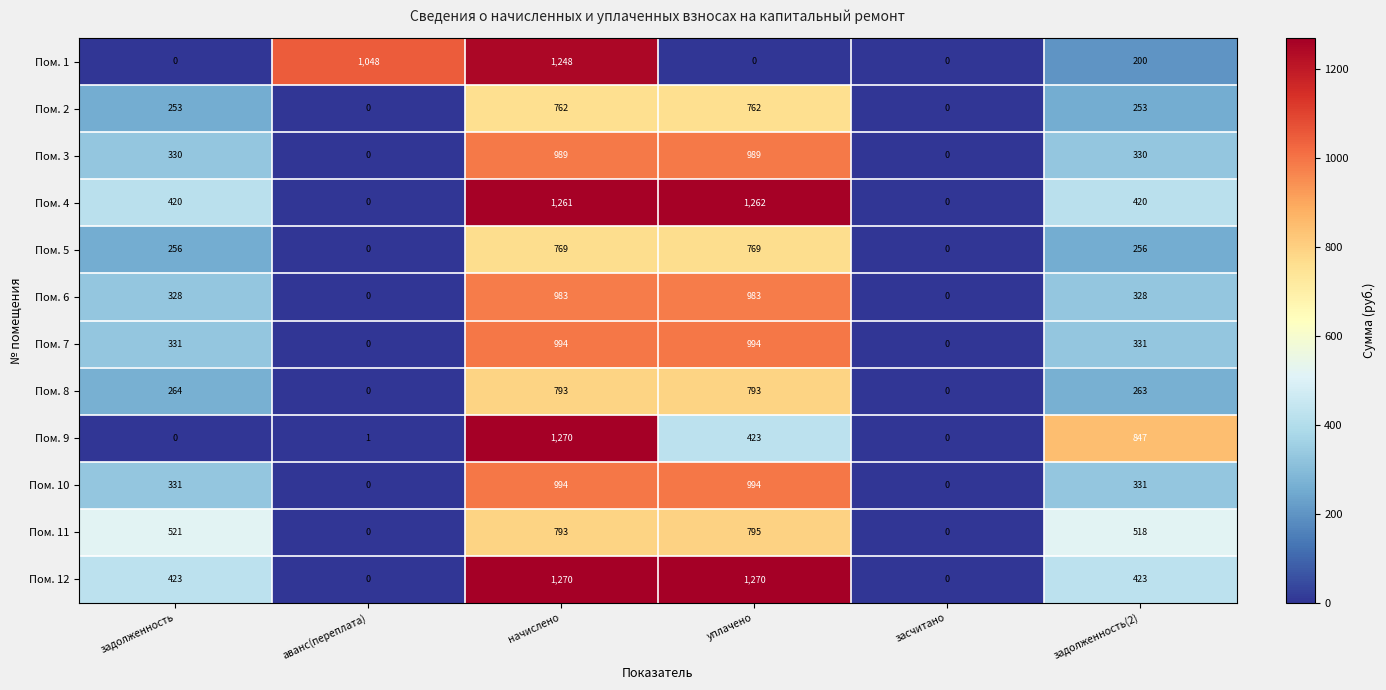

Which category has the highest value in the Пом. 4 series?

уплачено